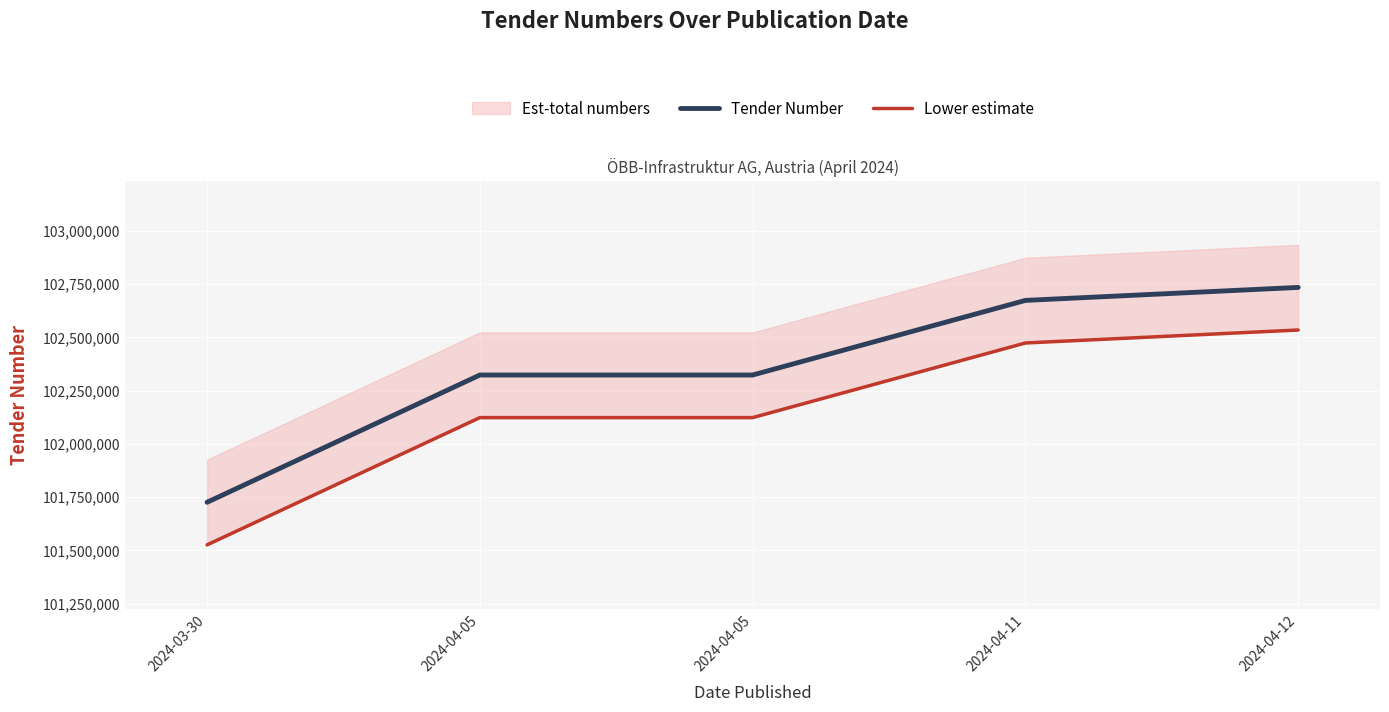

What is the value of the Tender Number point at the 4th from the left?

102674000